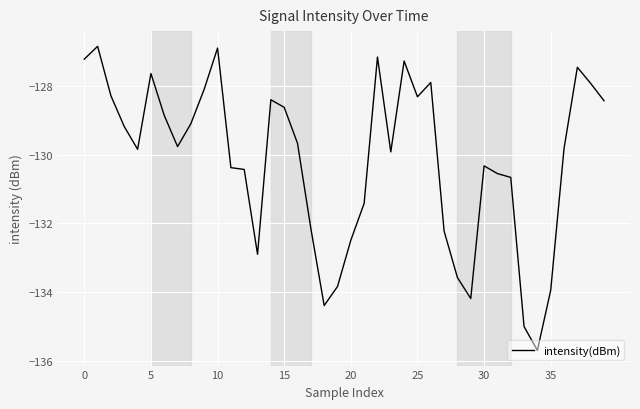

What is the minimum value shown in the chart?

-135.7